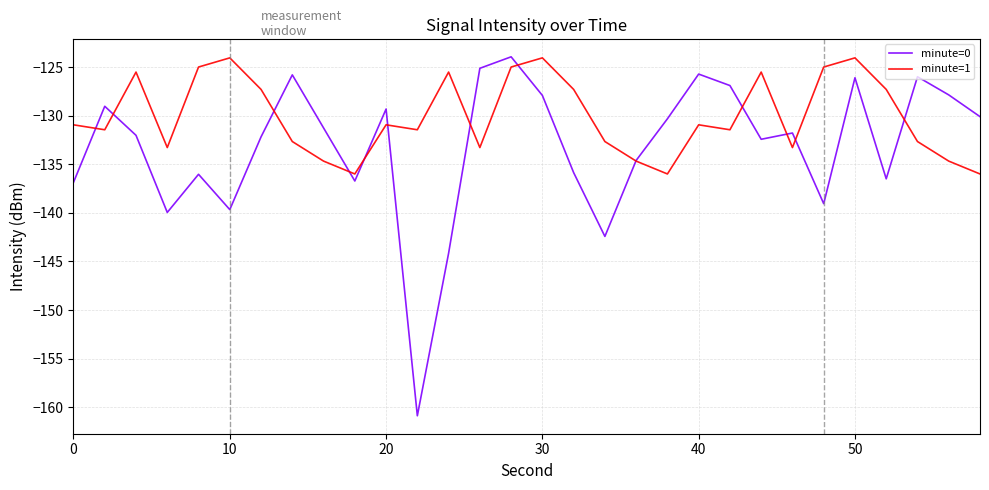

How many values in the minute=0 series exceed -131?

13